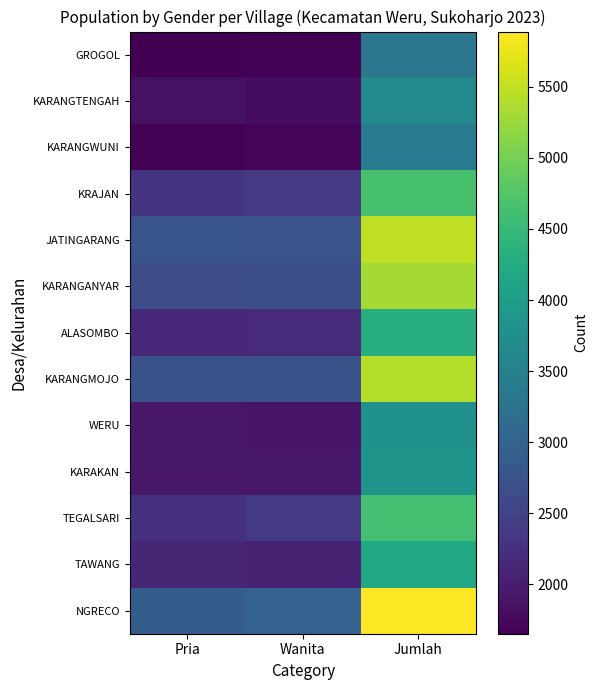

Which series has the largest total across all categories?

NGRECO